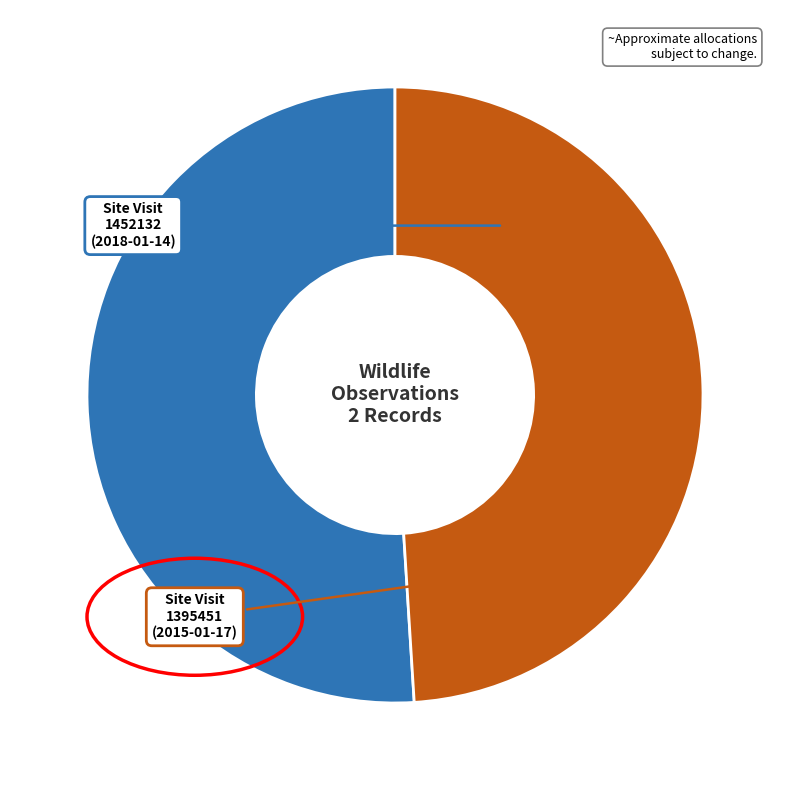

Is there a majority slice in this chart?

Yes